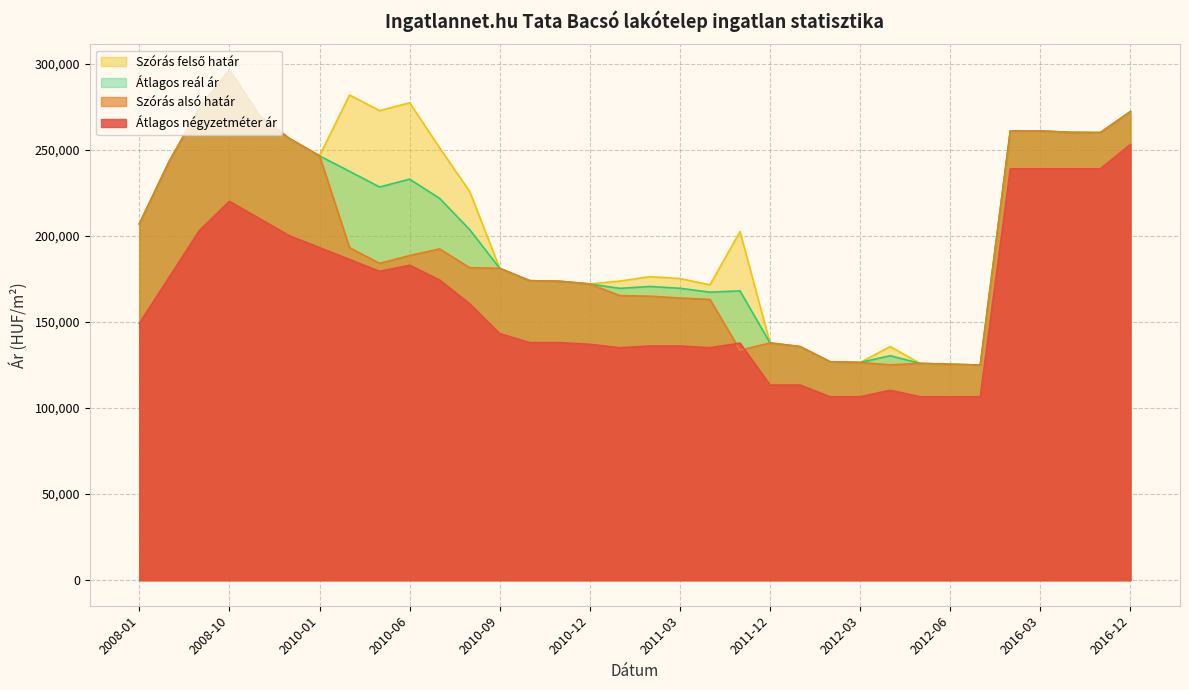

Rank the series at 2016-02 from highest to lowest value.

Szórás alsó határ, Szórás felső határ, Átlagos reál ár, Átlagos négyzetméter ár